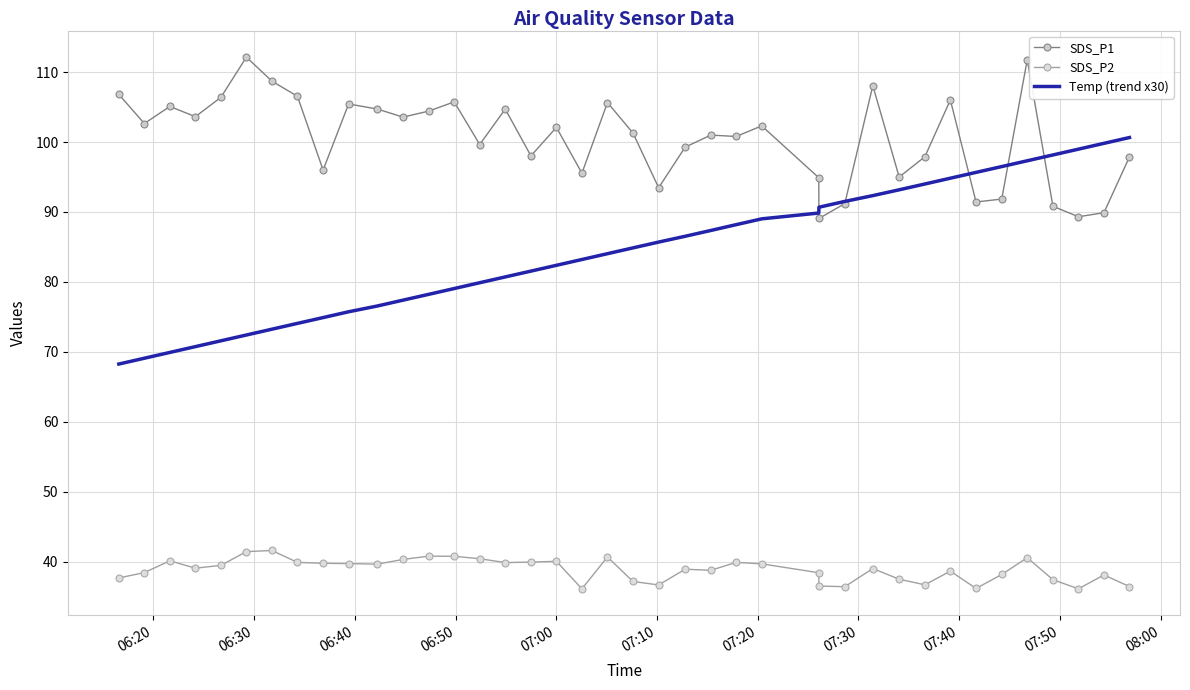

What is the minimum value shown in the chart?

36.1